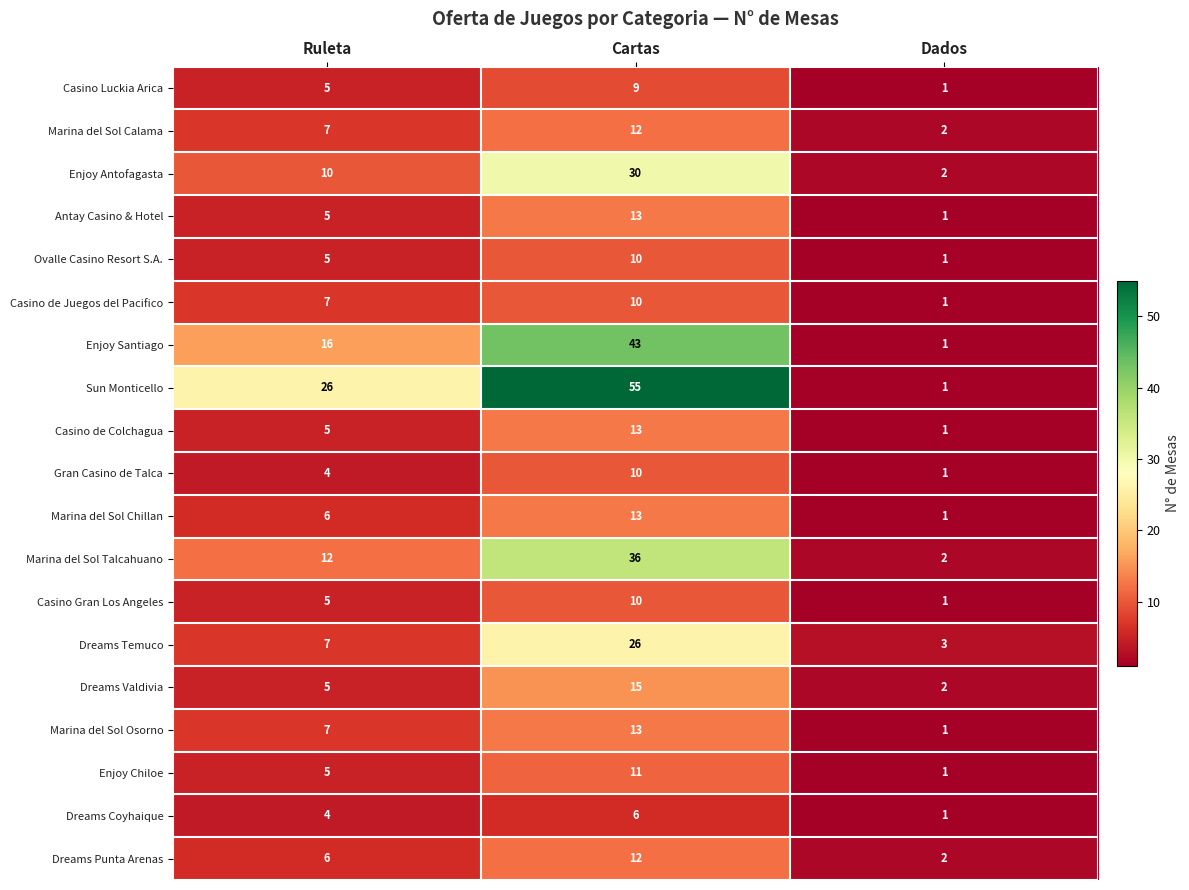

What is the maximum value for Enjoy Chiloe?

11